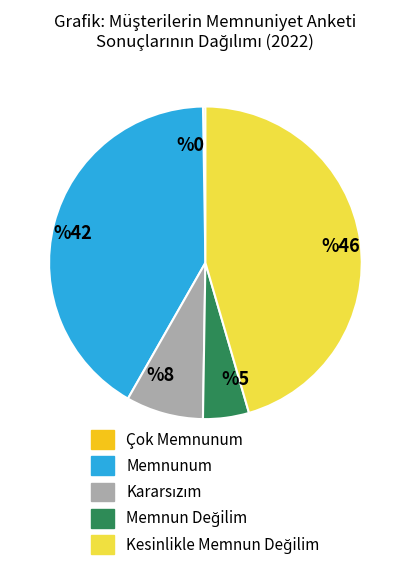

Is it true that Memnunum is 35% of the pie?

False